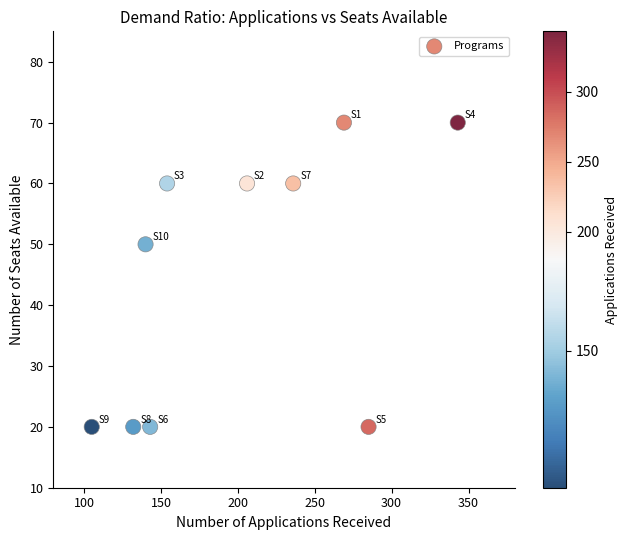

What Y value in the scatter plot is closest to 45?

50